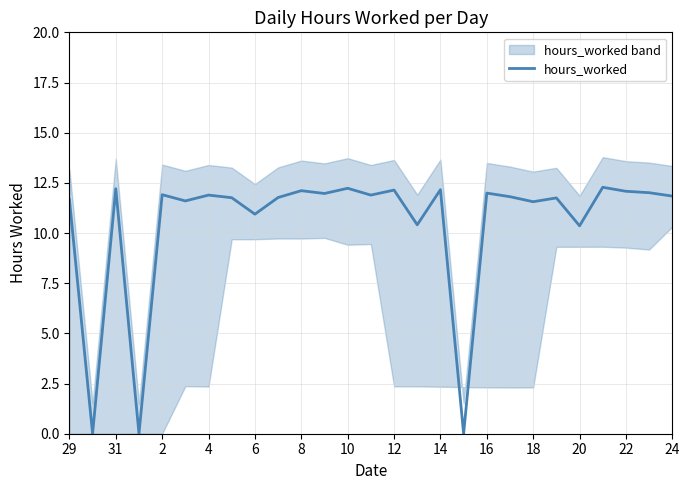

What is the average value?

10.5